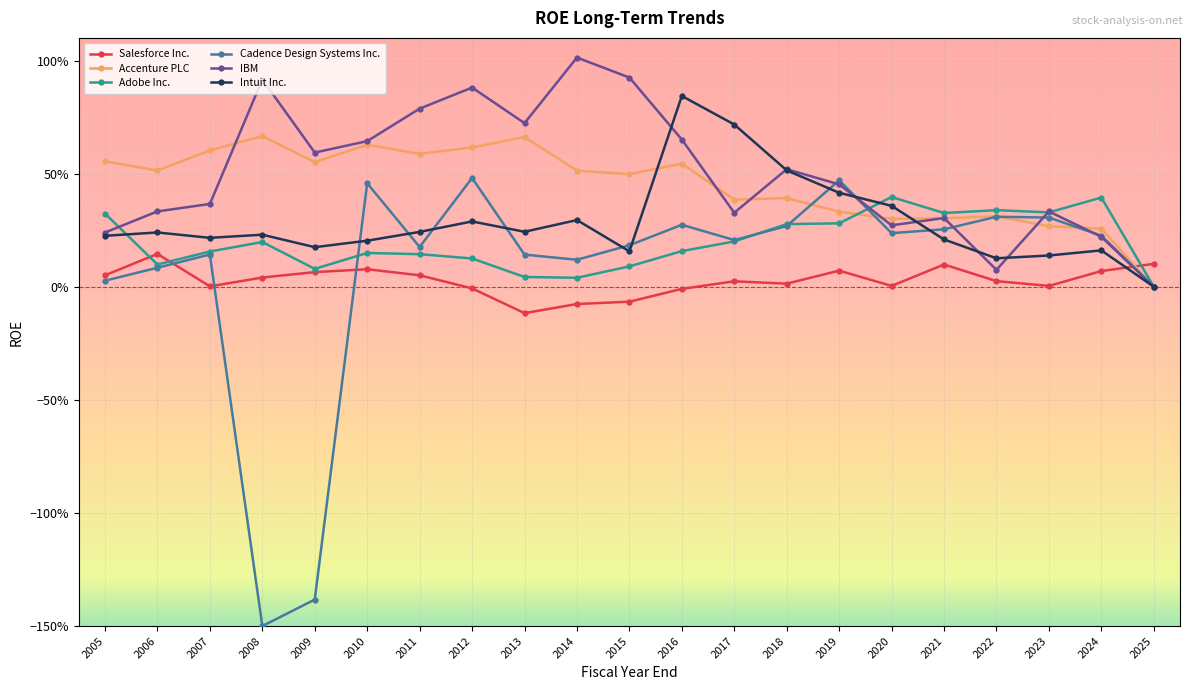

What is the value of the IBM point at the 2nd from the left?

0.3